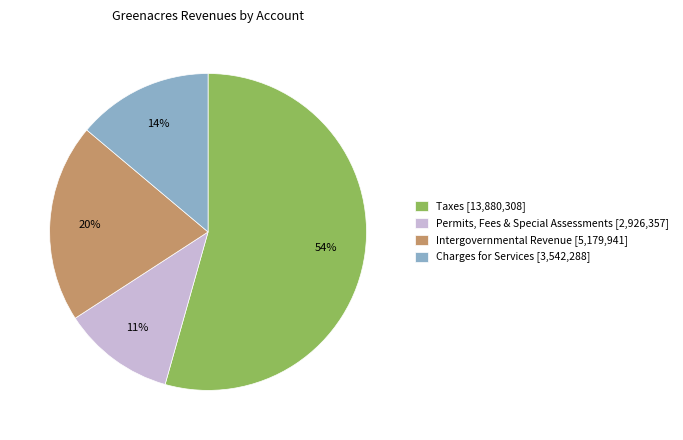

Rank the categories by value from lowest to highest.

Permits, Fees & Special Assessments [2,926,357], Charges for Services [3,542,288], Intergovernmental Revenue [5,179,941], Taxes [13,880,308]